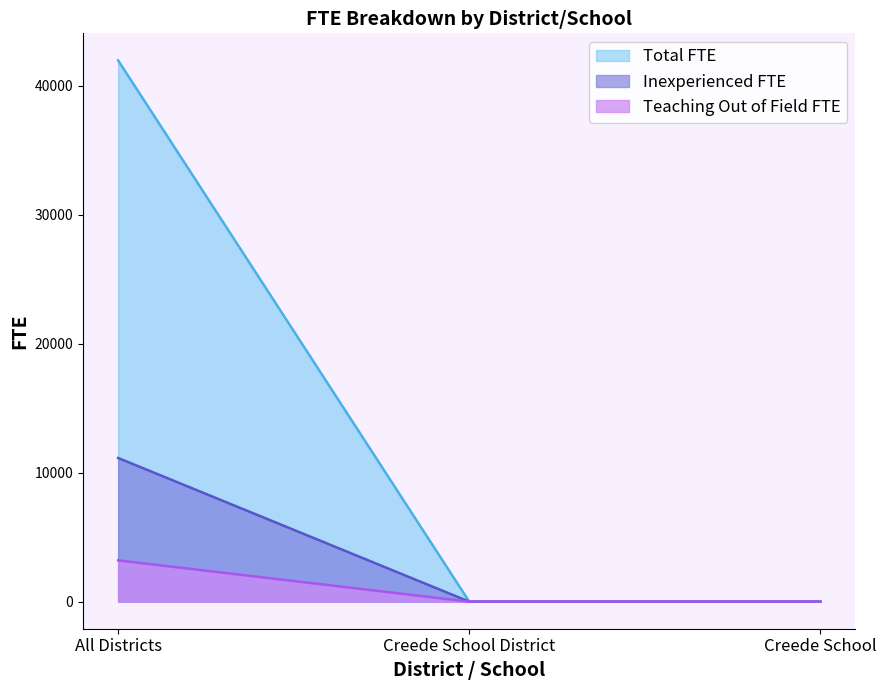

Between All Districts and Creede School District, which series saw the biggest shift?

Total FTE